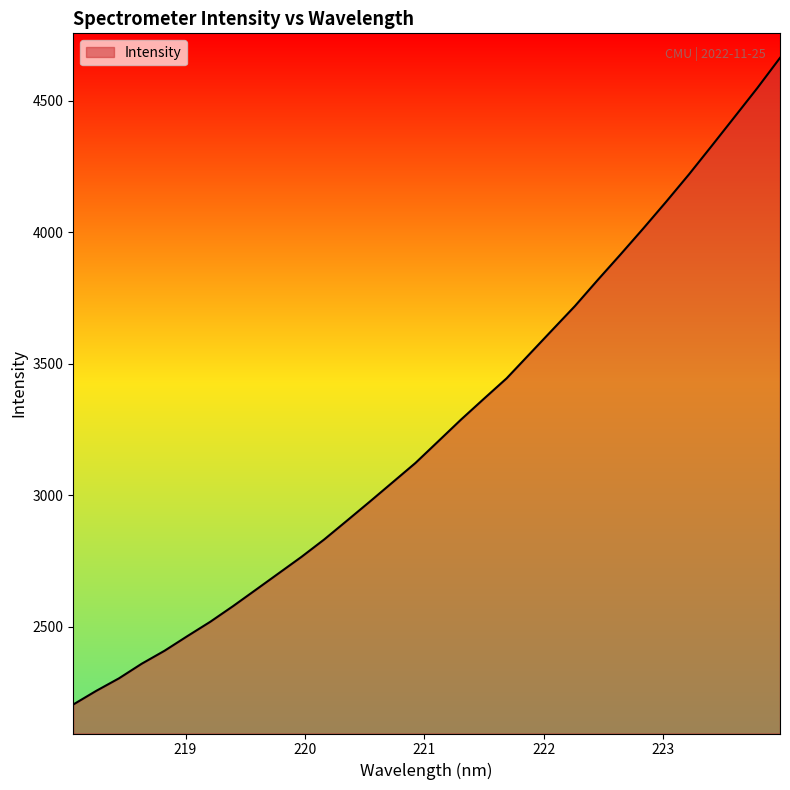

How many lines are shown in the chart?

1